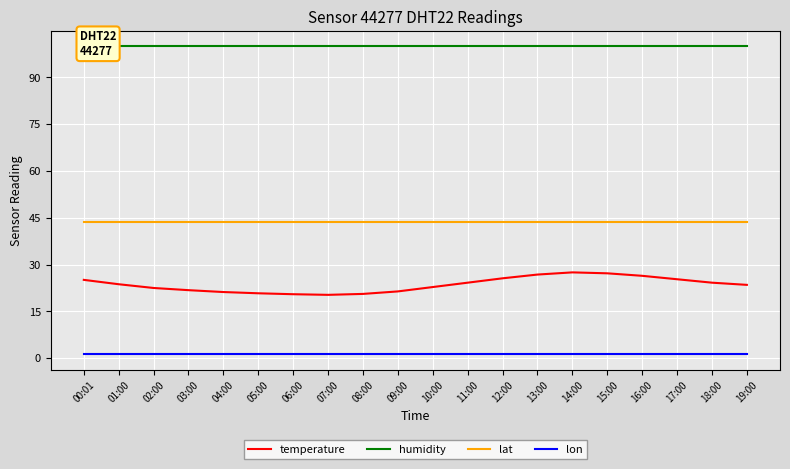

What is the total value across all series at 01:00?

168.6